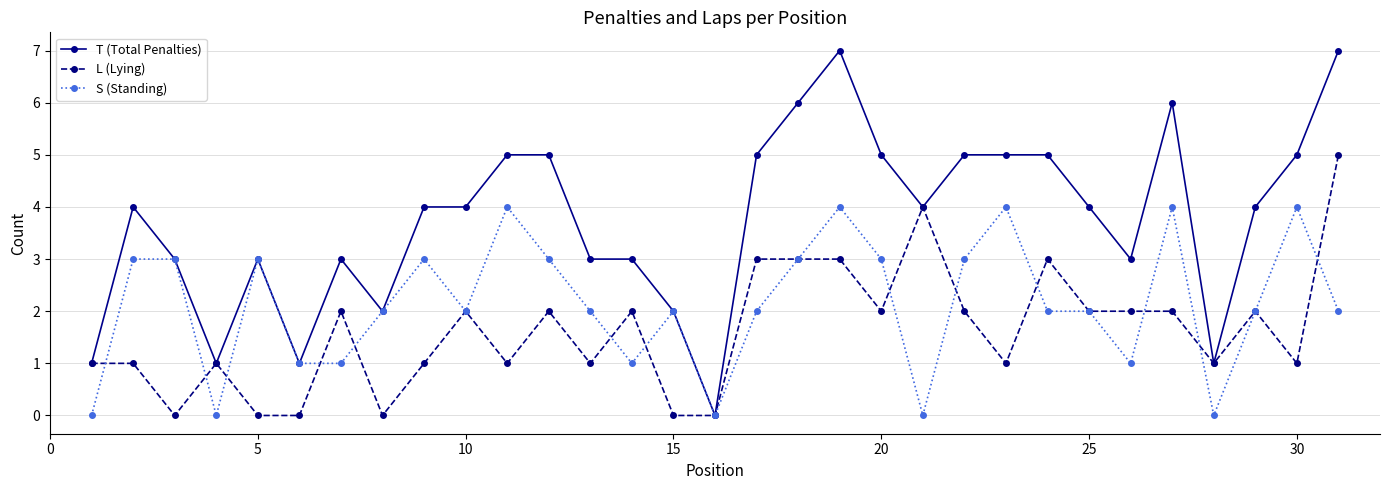

What is the value of the S (Standing) point at the 10th from the left?

2